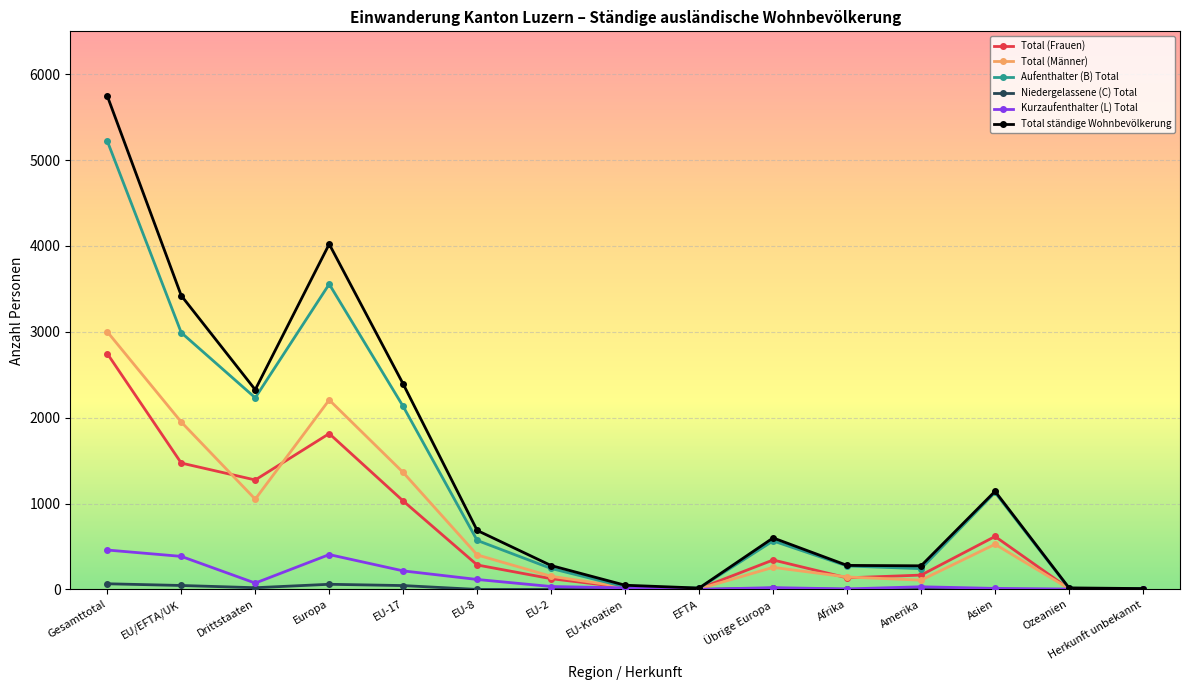

Which series has the widest spread of values?

Total ständige Wohnbevölkerung